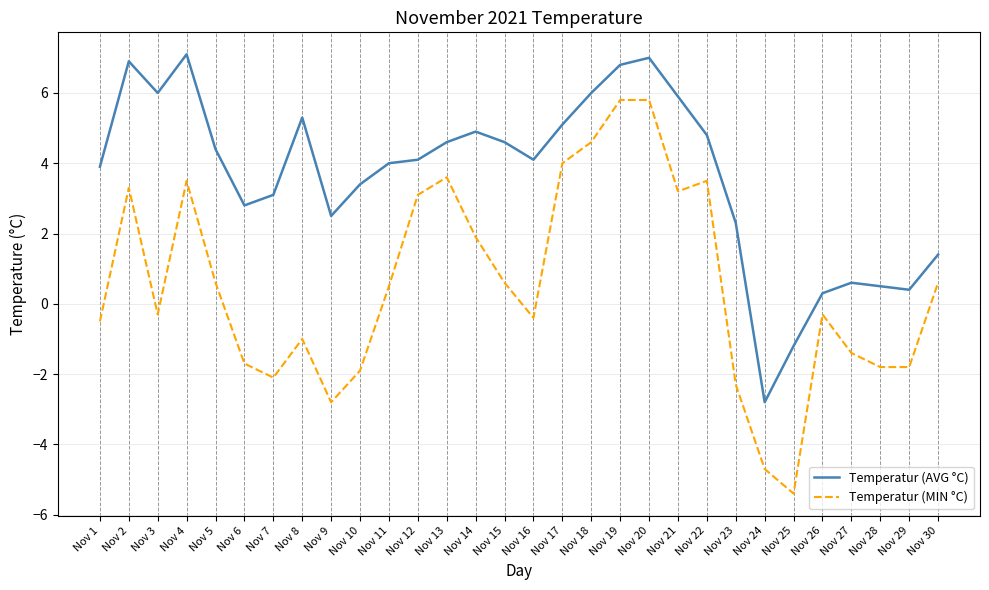

What is the difference between the maximum and minimum values in the Temperatur (MIN °C) series?

11.2